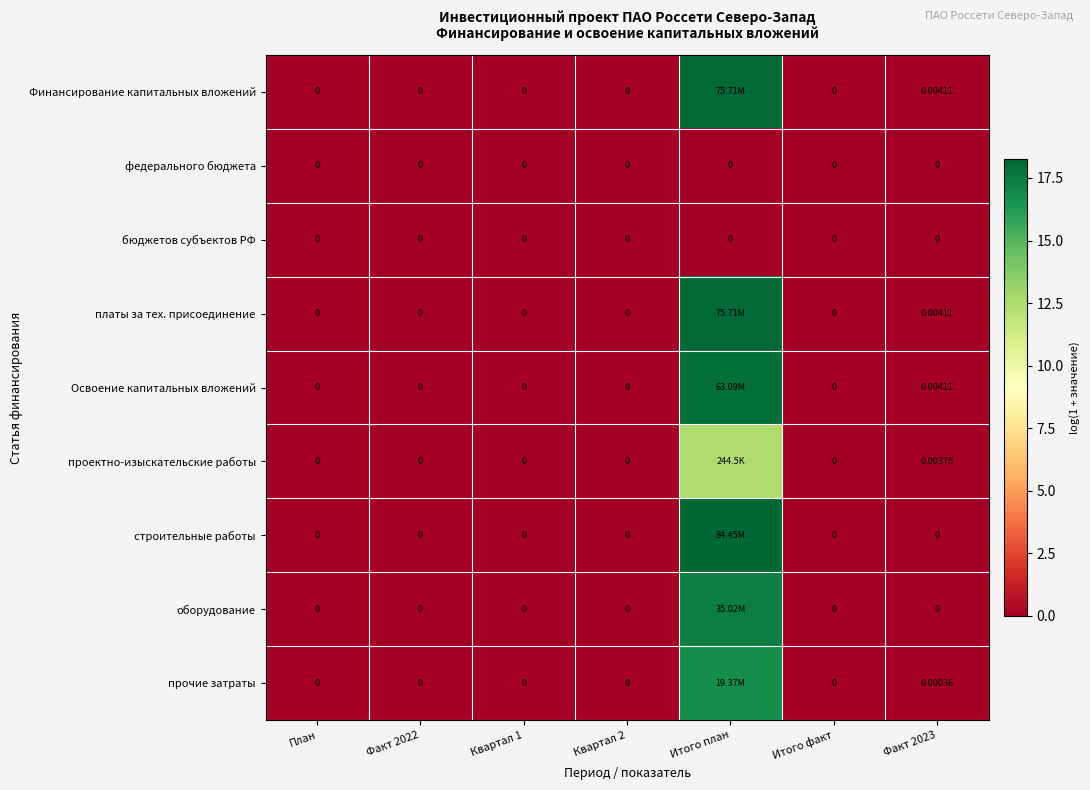

At which category is the sum across all series the highest?

Итого план